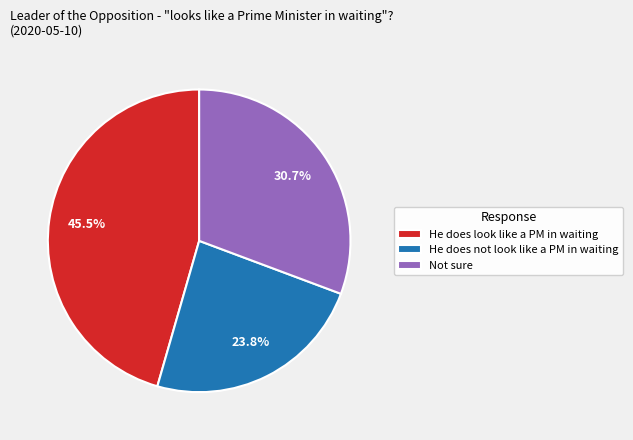

Rank the categories by value from highest to lowest.

He does look like a PM in waiting, Not sure, He does not look like a PM in waiting